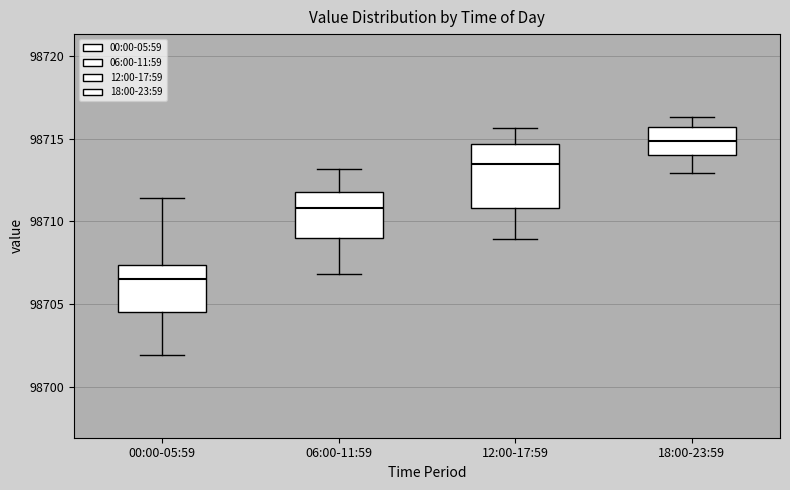

Reading left to right, transcribe this box plot: for each box, give where its median line is, the range the box spans, and where its two whiskers end, as read against the y-axis. The values are not printed on the chart, so give them approximately, as read against the axis.

00:00-05:59: median 98706.5, box 98704.5 to 98707.5, whiskers 98702.0 to 98711.5
06:00-11:59: median 98711.0, box 98709.0 to 98712.0, whiskers 98707.0 to 98713.0
12:00-17:59: median 98713.5, box 98711.0 to 98714.5, whiskers 98709.0 to 98715.5
18:00-23:59: median 98715.0, box 98714.0 to 98715.5, whiskers 98713.0 to 98716.5